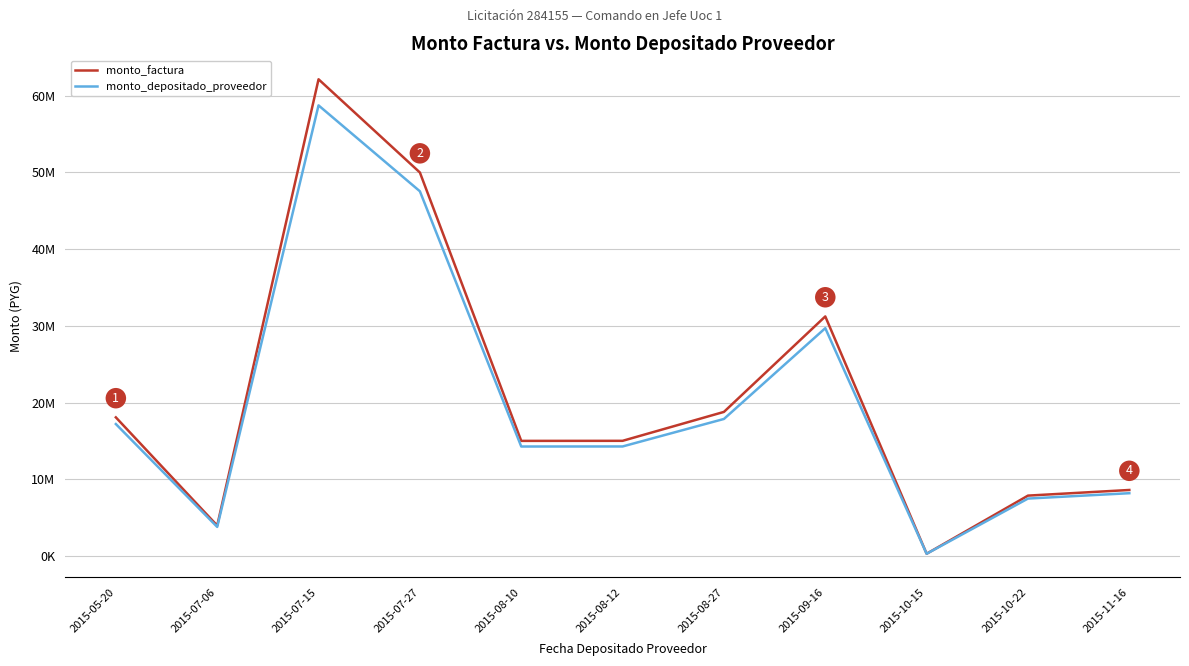

Rank the series at 2015-09-16 from highest to lowest value.

monto_factura, monto_depositado_proveedor